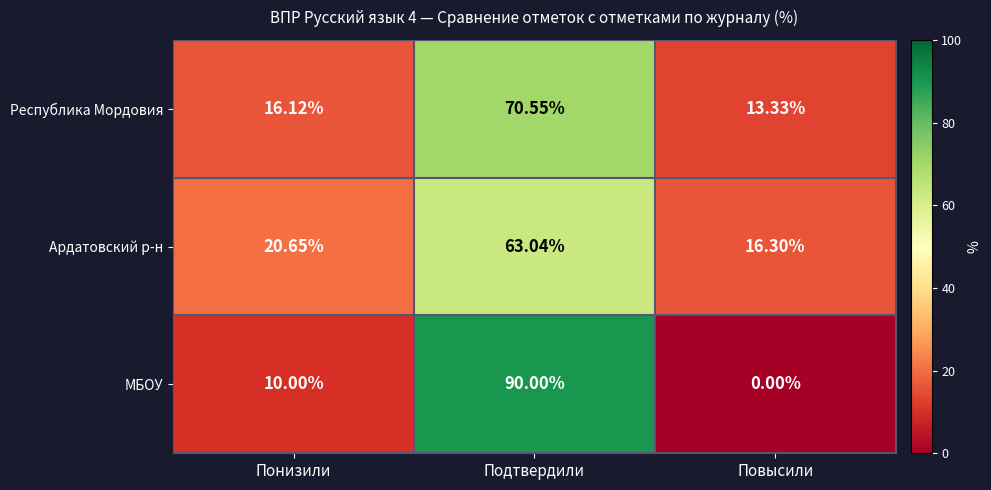

List the labels in order of Ардатовский р-н value, largest first.

Подтвердили, Понизили, Повысили